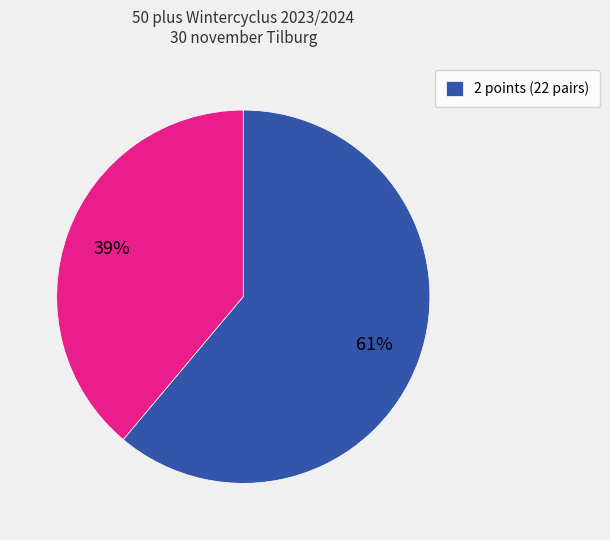

Is there any slice that represents more than half of the pie?

Yes